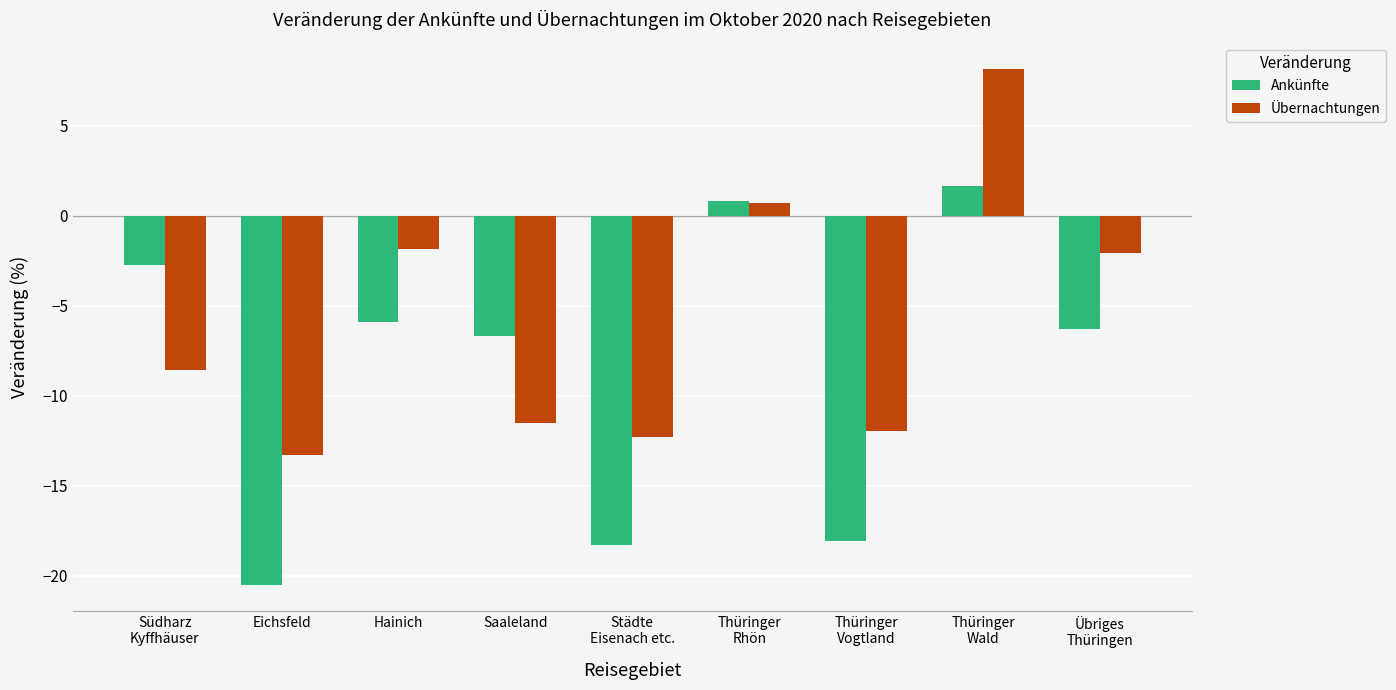

Reading left to right, transcribe all the data shown in this chart.

Ankünfte: Südharz
Kyffhäuser=-2.8	Eichsfeld=-20.5	Hainich=-5.9	Saaleland=-6.7	Städte
Eisenach etc.=-18.3	Thüringer
Rhön=0.8	Thüringer
Vogtland=-18.0	Thüringer
Wald=1.6	Übriges
Thüringen=-6.3
Übernachtungen: Südharz
Kyffhäuser=-8.6	Eichsfeld=-13.3	Hainich=-1.9	Saaleland=-11.5	Städte
Eisenach etc.=-12.3	Thüringer
Rhön=0.7	Thüringer
Vogtland=-12.0	Thüringer
Wald=8.2	Übriges
Thüringen=-2.1